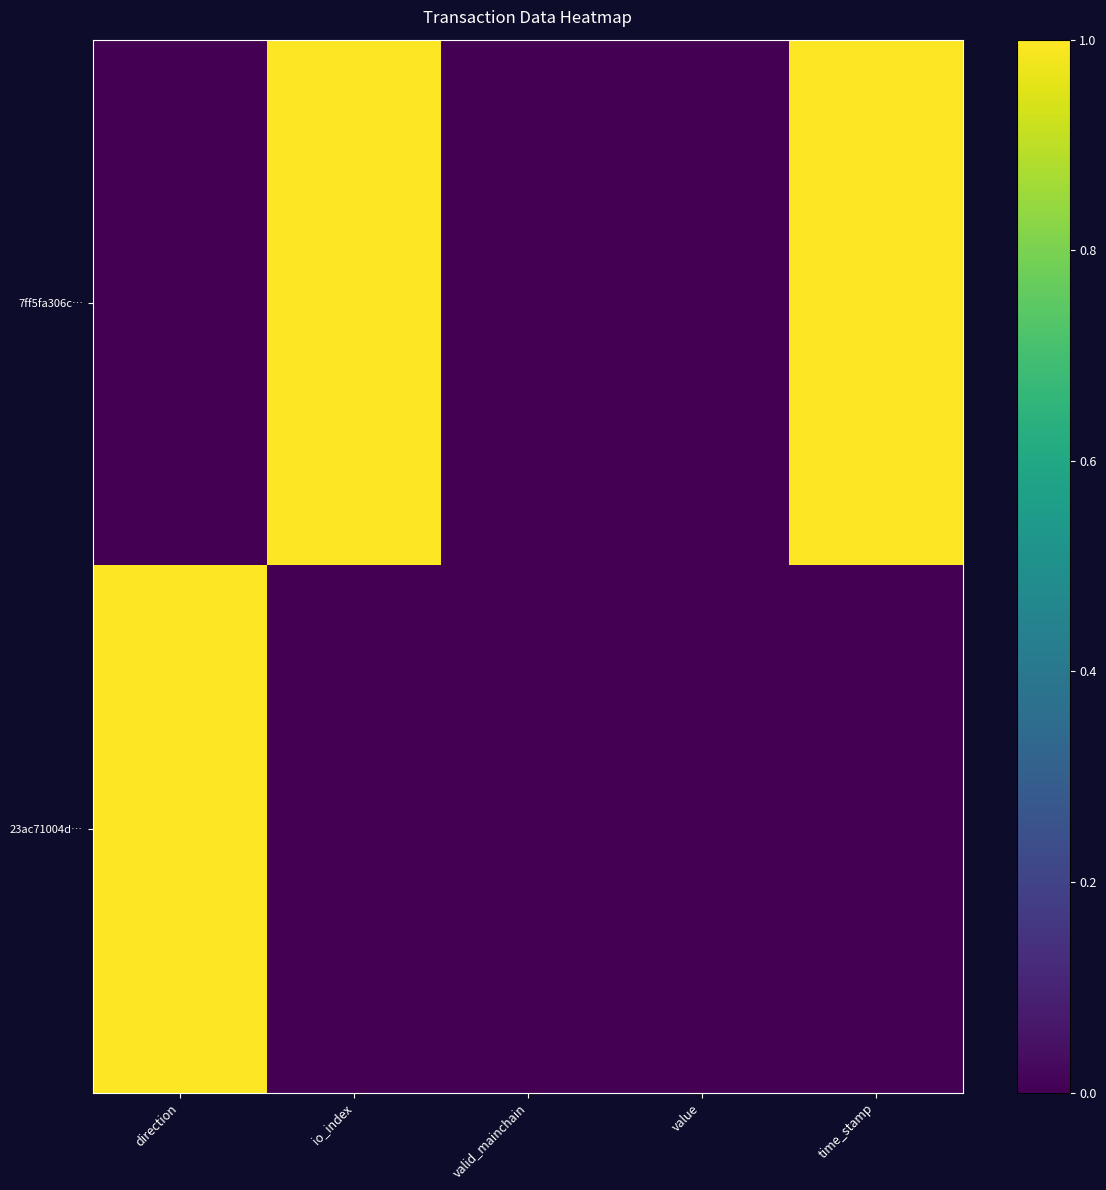

Which has a higher value, io_index or time_stamp?

io_index